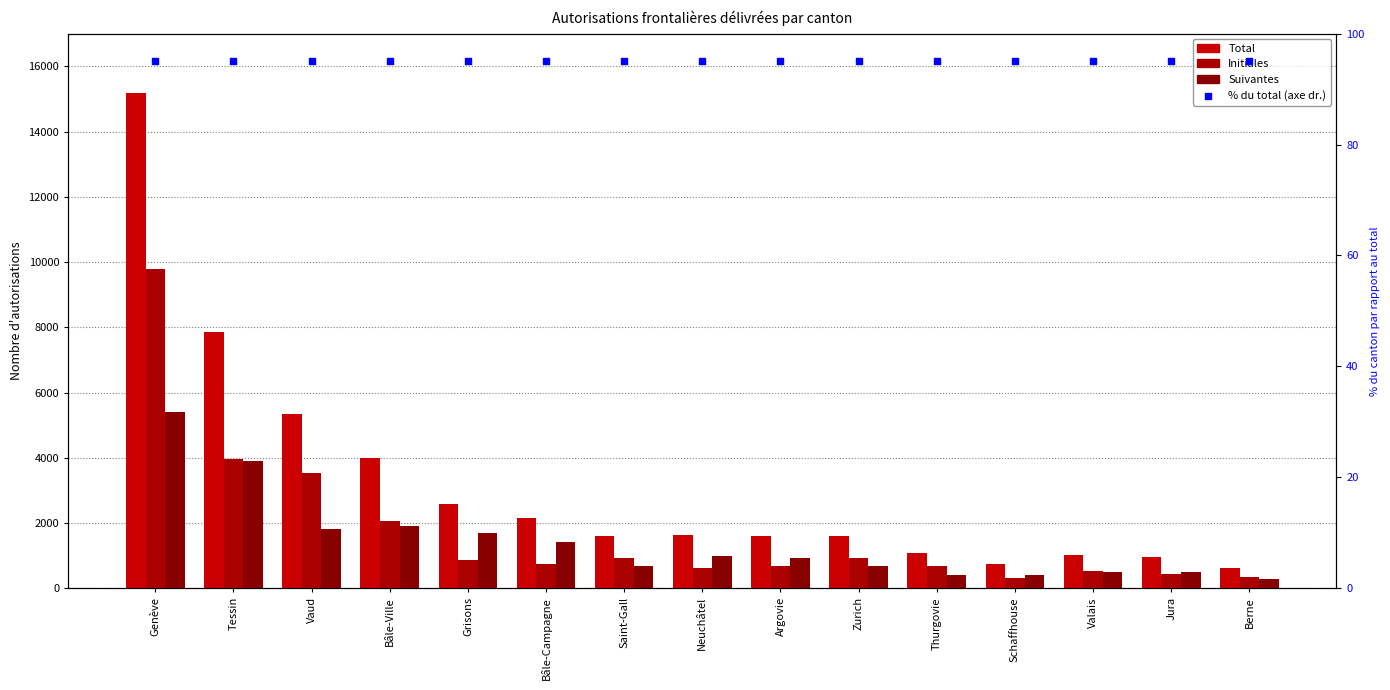

Which series has the widest spread of Y values?

Total